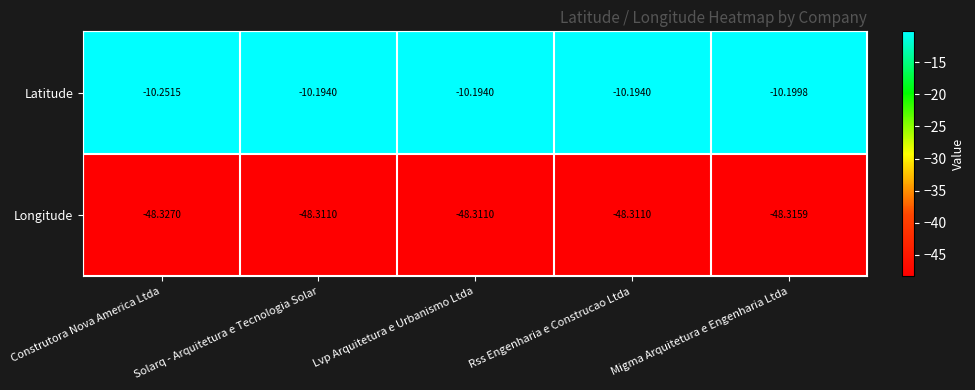

Which series has the widest spread of values?

Latitude